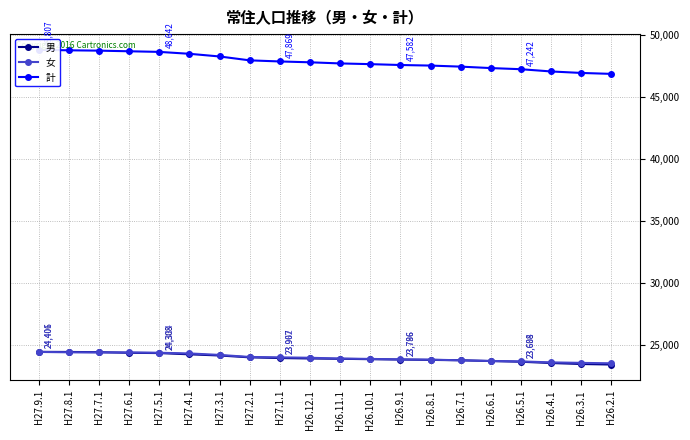

How many values in the 計 series exceed 47801?

9